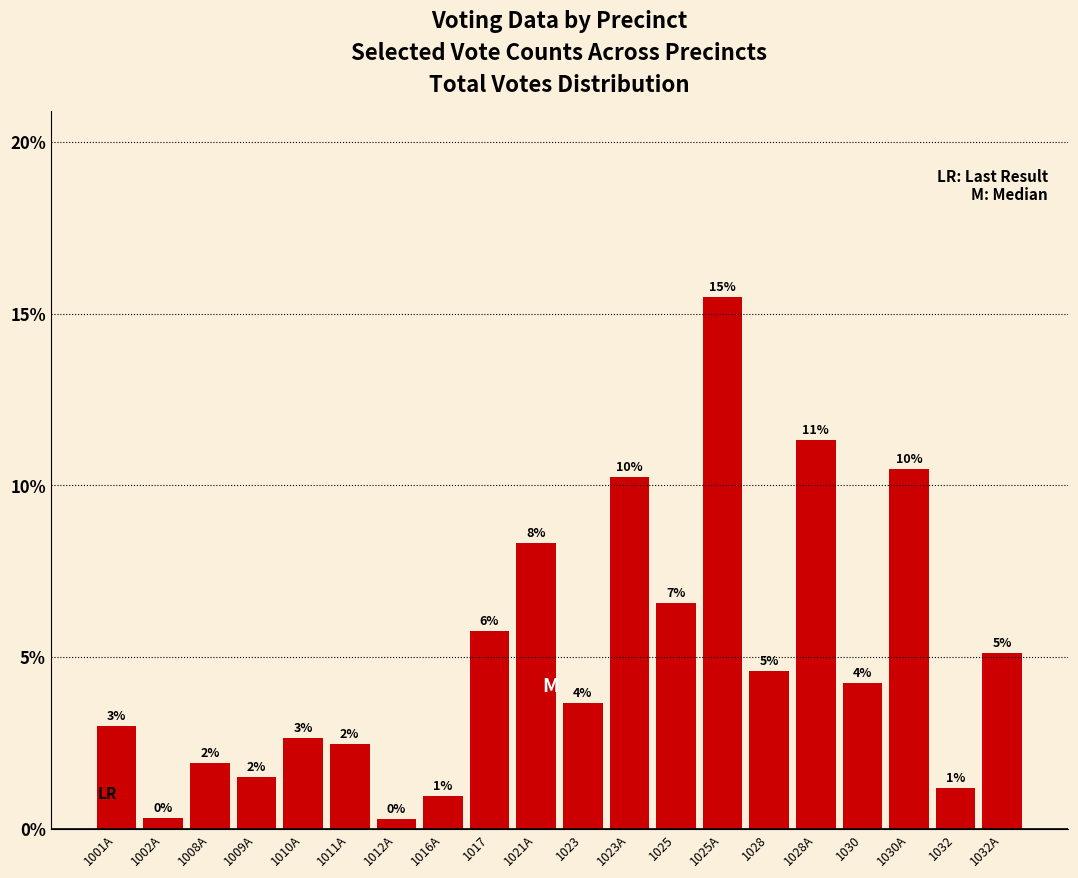

What is the difference between the maximum and minimum values?

0.2